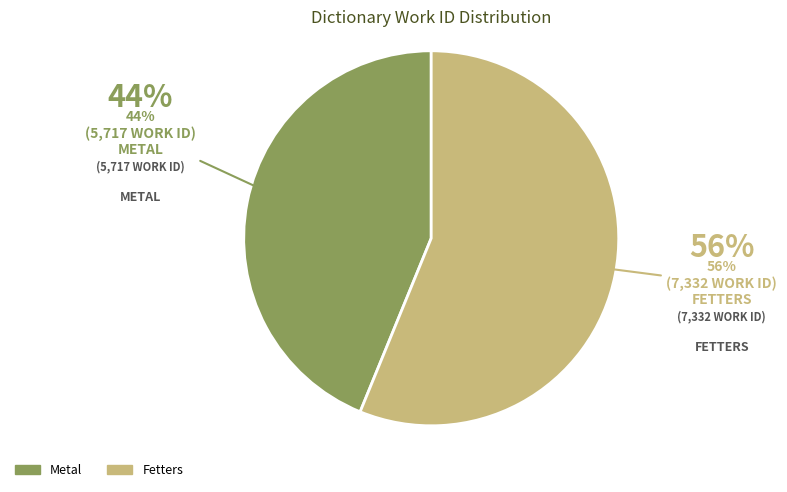

Approximately how many times larger is the value at Metal compared to Fetters?

0.8